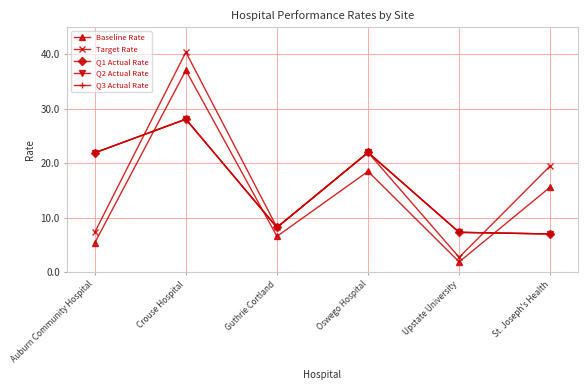

Reading left to right, list all the values displayed in this chart.

Baseline Rate: 10.7	74.2	13.1	37.0	3.7	31.2
Target Rate: 14.6	80.8	16.4	44.0	5.4	39.1
Q1 Actual Rate: 43.8	56.2	16.4	44.0	14.6	14.0
Q2 Actual Rate: 43.8	56.2	16.4	44.0	14.6	14.0
Q3 Actual Rate: 43.8	56.2	16.4	44.0	14.6	14.0